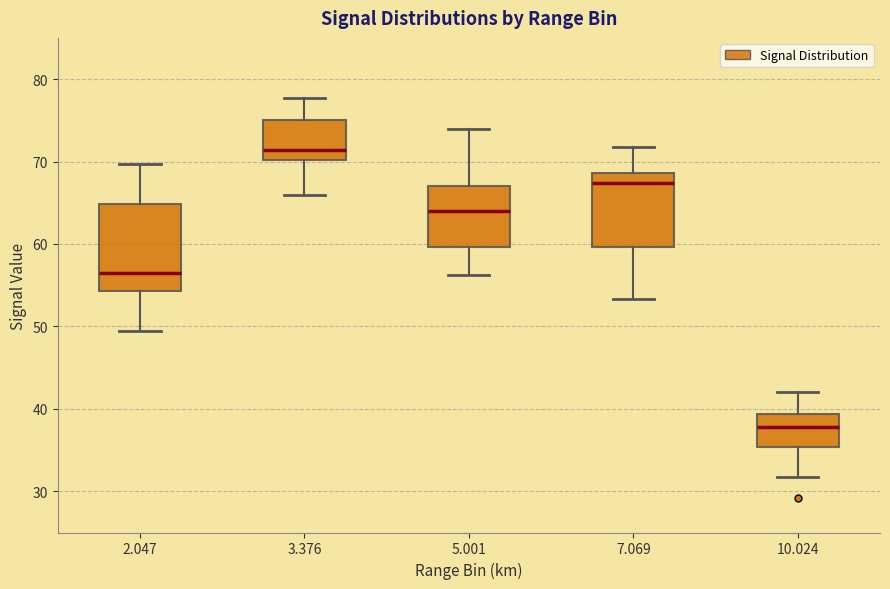

Reading left to right, transcribe this box plot: for each box, give where its median line is, the range the box spans, and where its two whiskers end, as read against the y-axis. The values are not printed on the chart, so give them approximately, as read against the axis.

2.047: median 57, box 54 to 65, whiskers 49 to 70
3.376: median 71, box 70 to 75, whiskers 66 to 78
5.001: median 64, box 60 to 67, whiskers 56 to 74
7.069: median 67, box 60 to 69, whiskers 53 to 72
10.024: median 38, box 35 to 39, whiskers 32 to 42